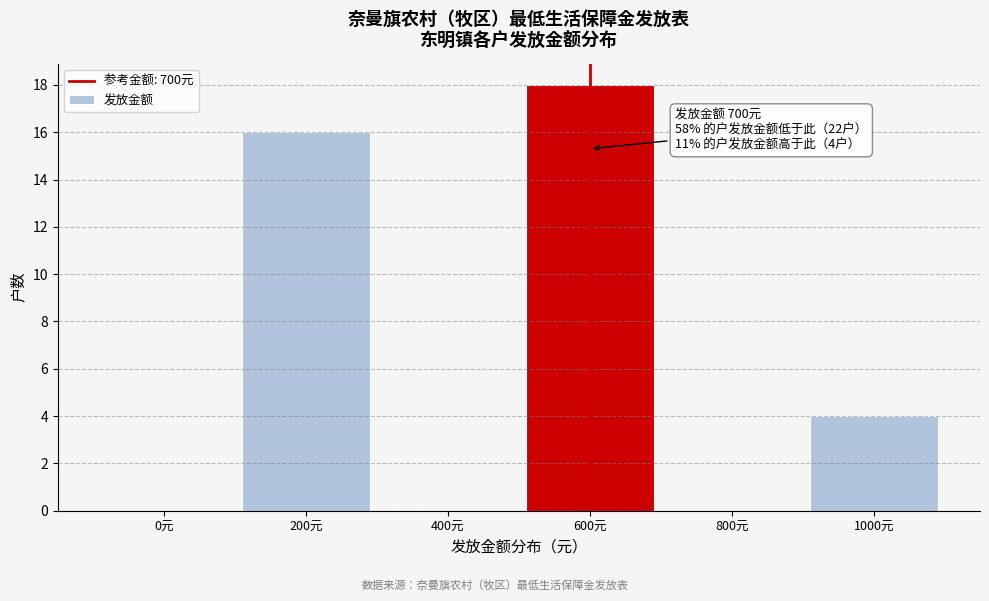

Reading left to right, extract all data points from this chart.

0元=0	200元=16	400元=0	600元=18	800元=0	1000元=4